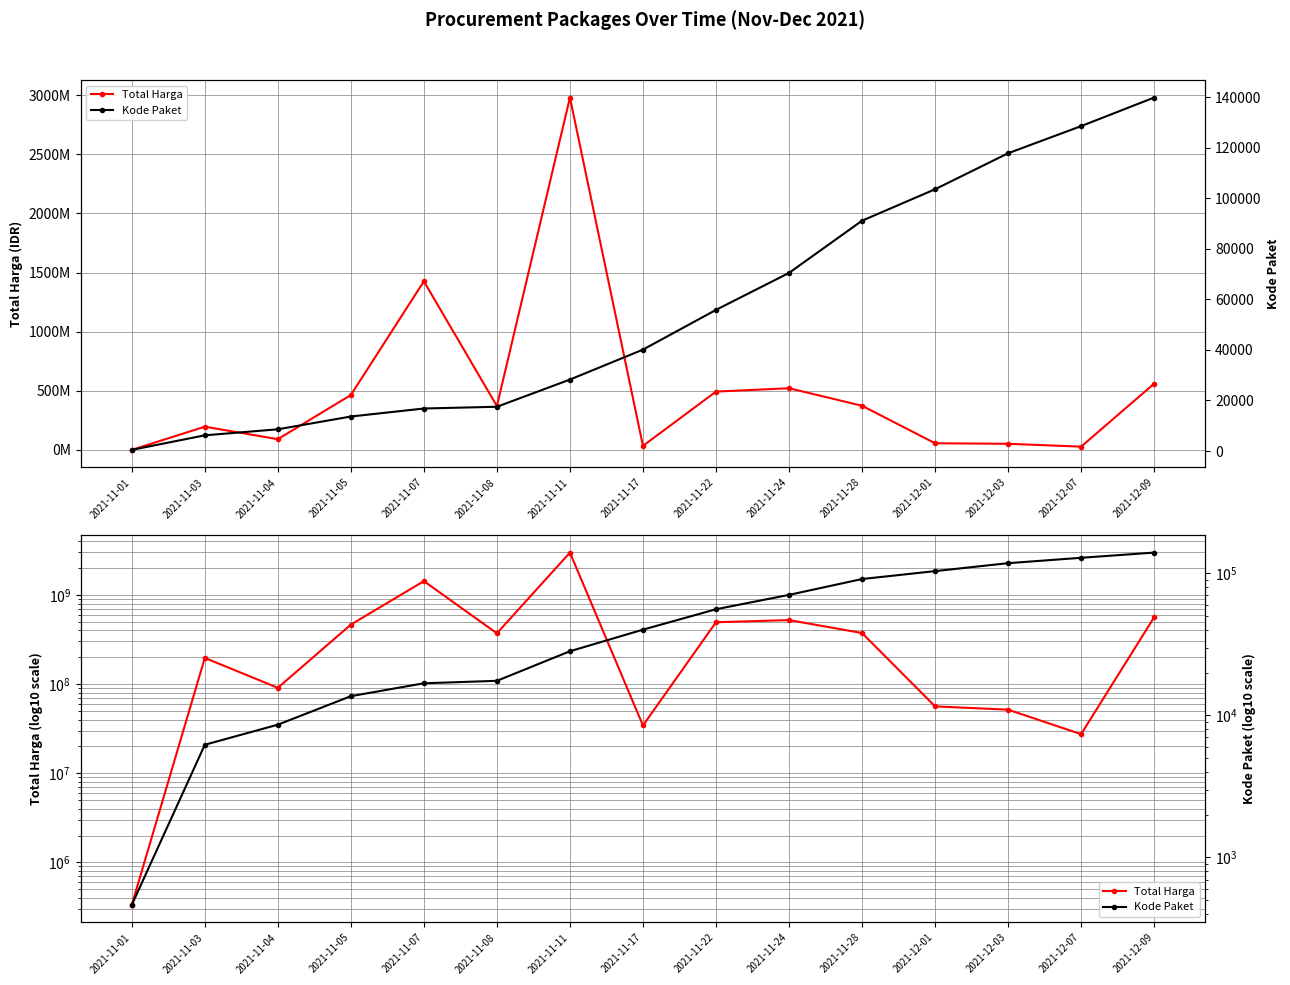

What is the label of the 7th point from the right?

2021-11-22